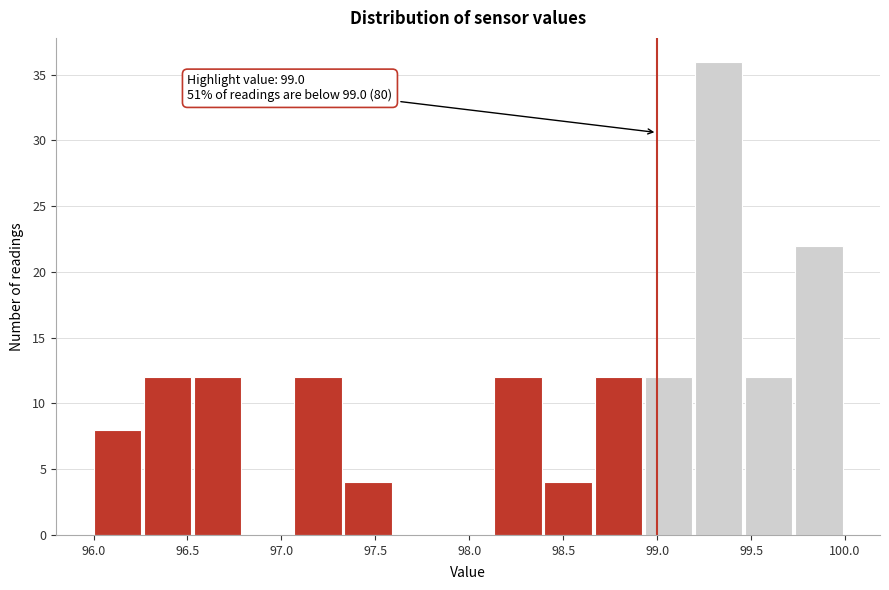

Which range on the x-axis has the tallest bar?

99.20 to 99.45